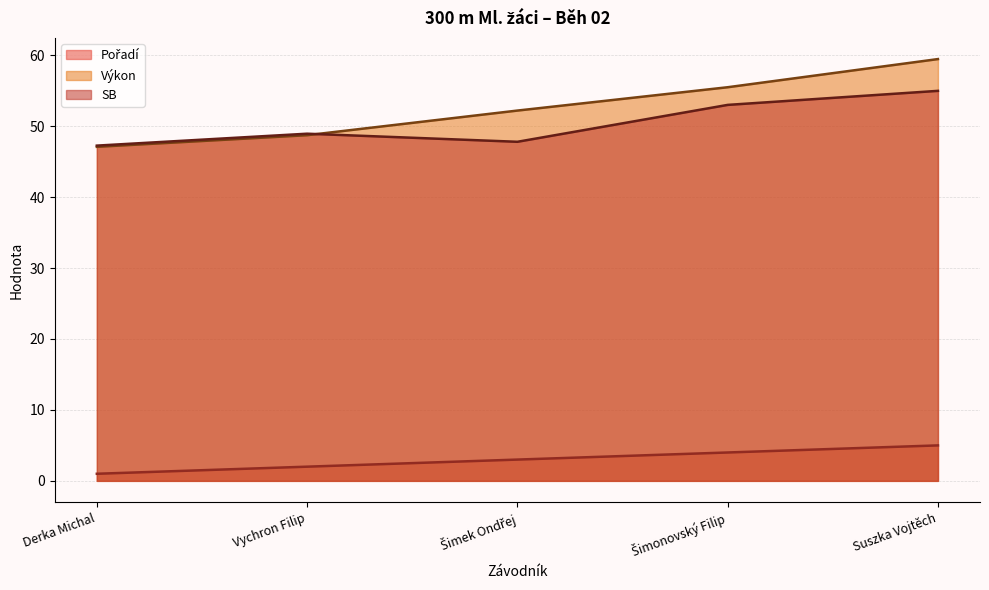

What is the difference between the Výkon values at Derka Michal and Suszka Vojtěch?

12.4